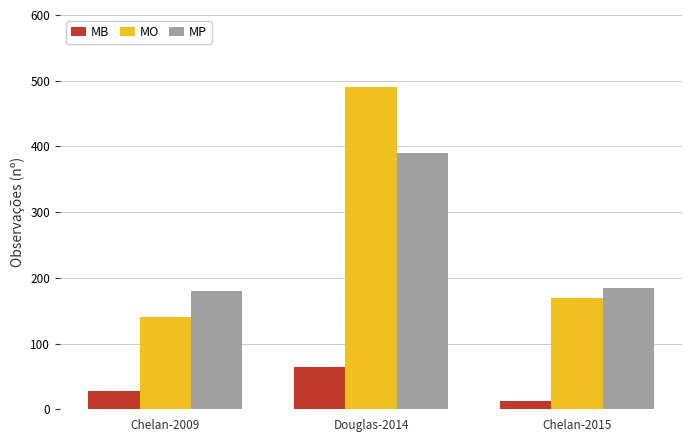

What are all the series names shown in the legend?

MB, MO, MP